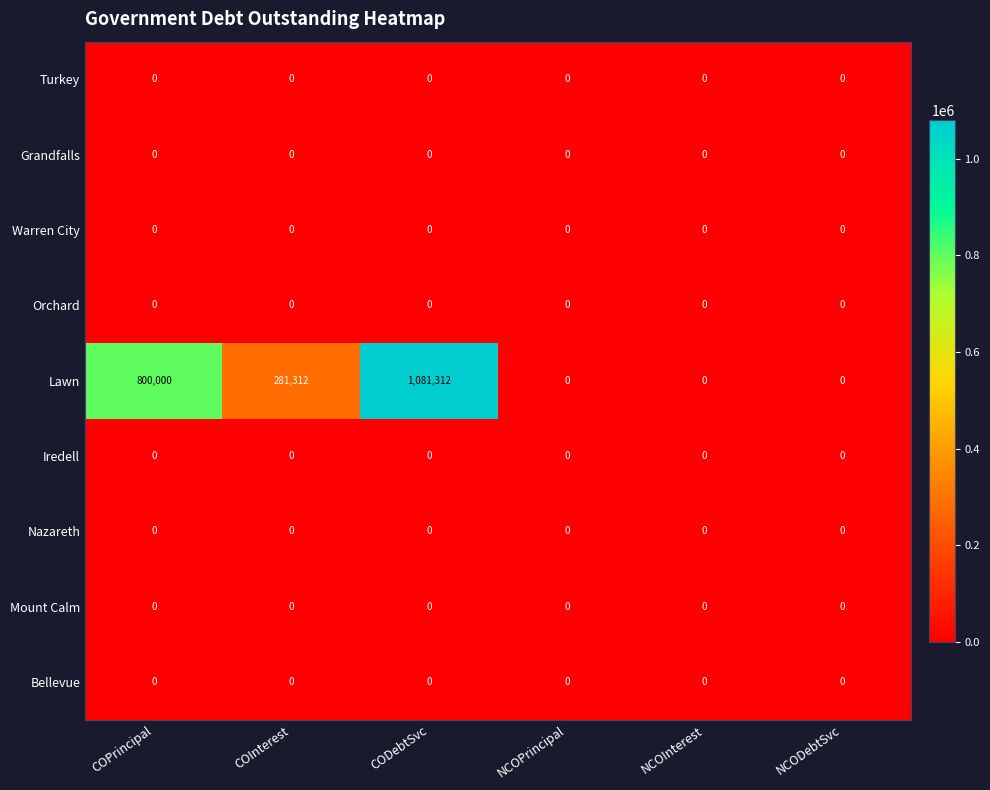

What is the spread (max minus min) of values at COPrincipal?

800000